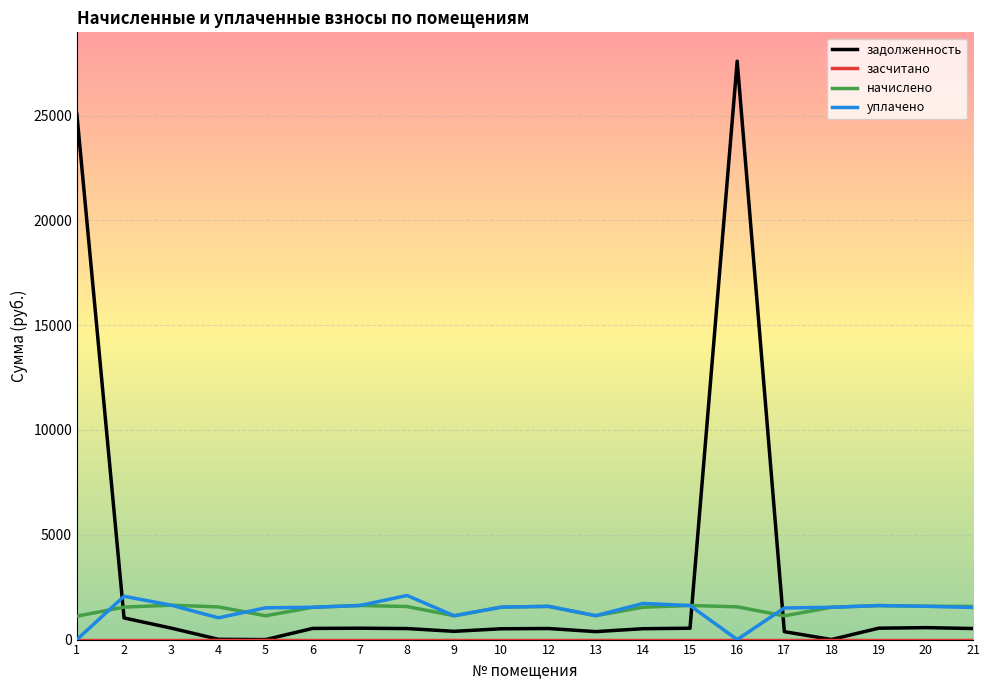

The начислено series shows 1117.2 at 1. True or false?

True